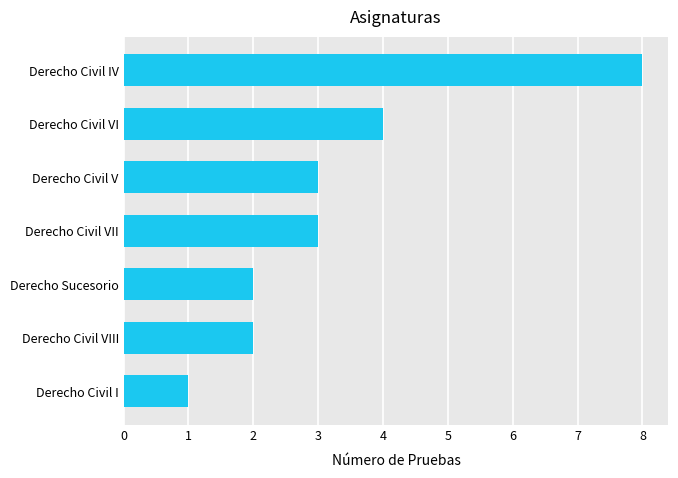

What is the change in value from Derecho Civil VIII to Derecho Civil VII?

+1